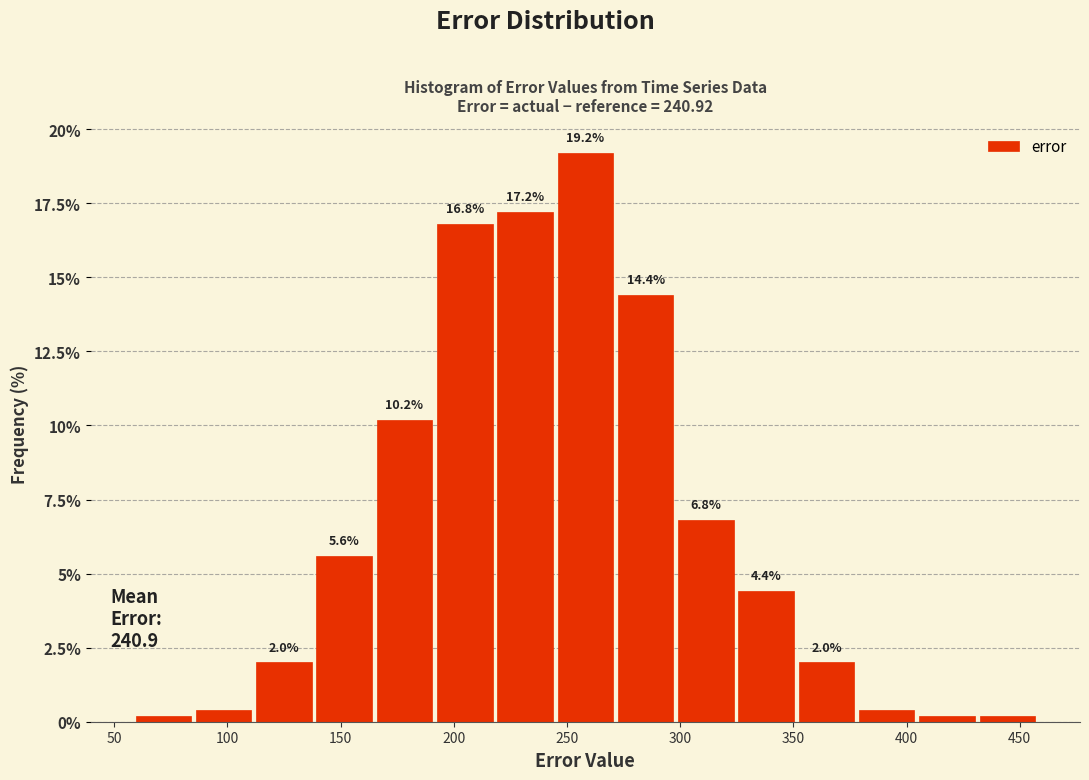

Over which range of the x-axis is the bar tallest?

245 to 270